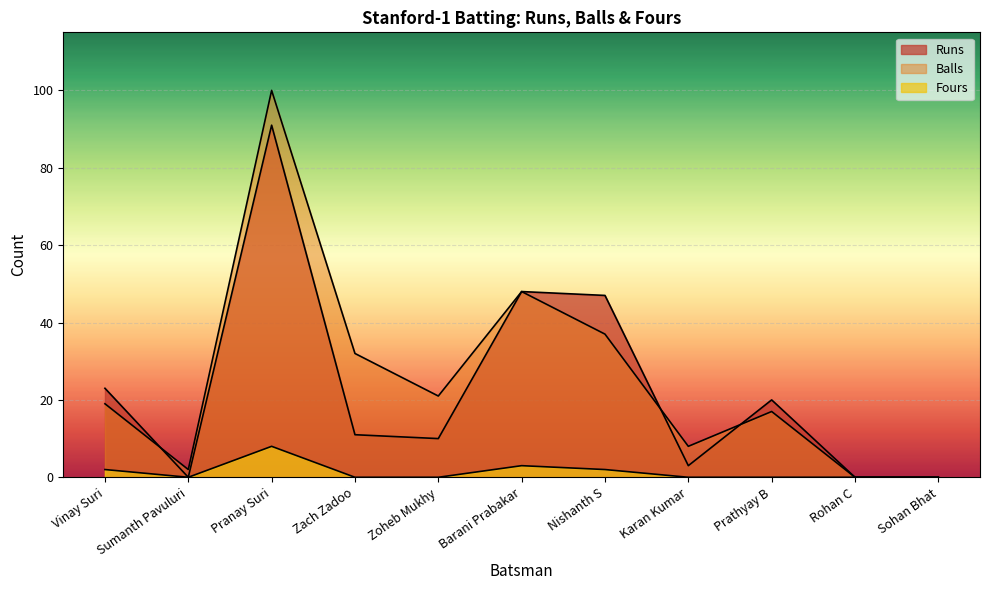

How many interior local valleys does the Fours series have?

1